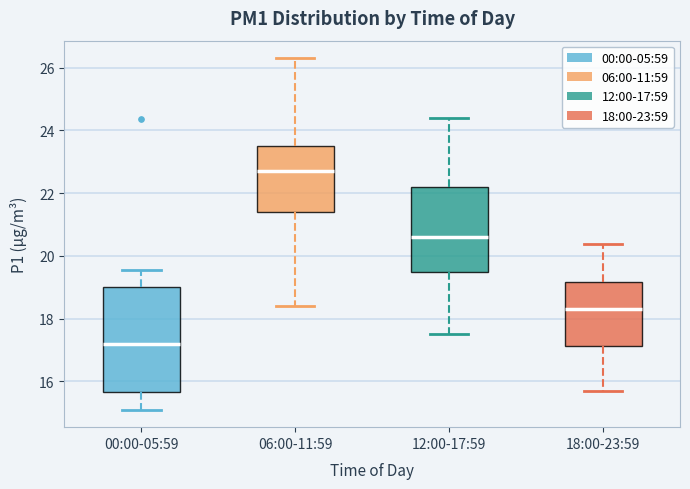

Which box is the tallest, from its lower edge to its upper edge?

00:00-05:59